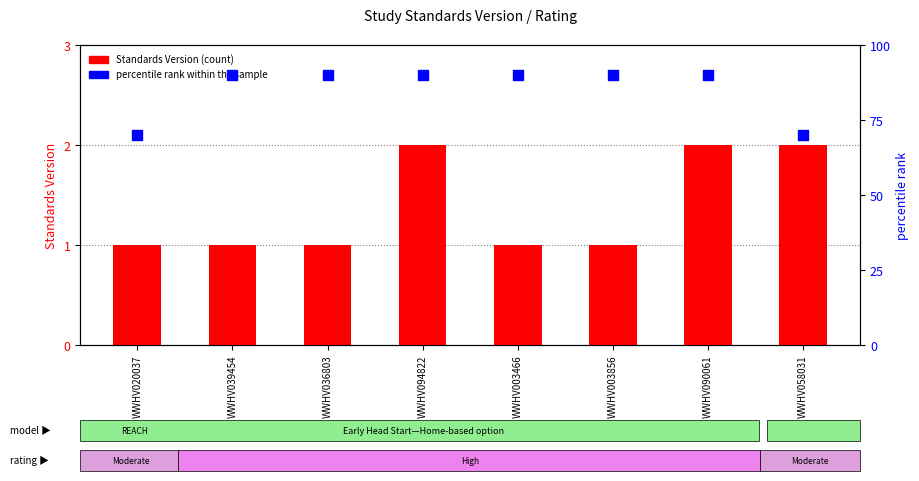

Which series has the largest total across all categories?

percentile rank within the sample